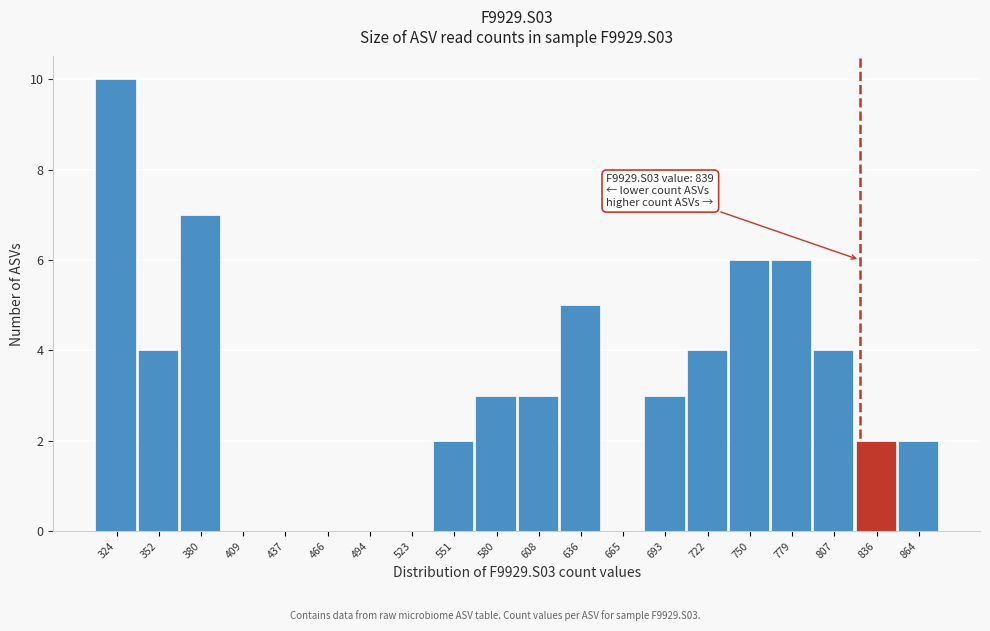

Reading left to right, list all the values displayed in this chart.

324=10	352=4	380=7	409=0	437=0	466=0	494=0	523=0	551=2	580=3	608=3	636=5	665=0	693=3	722=4	750=6	779=6	807=4	836=2	864=2